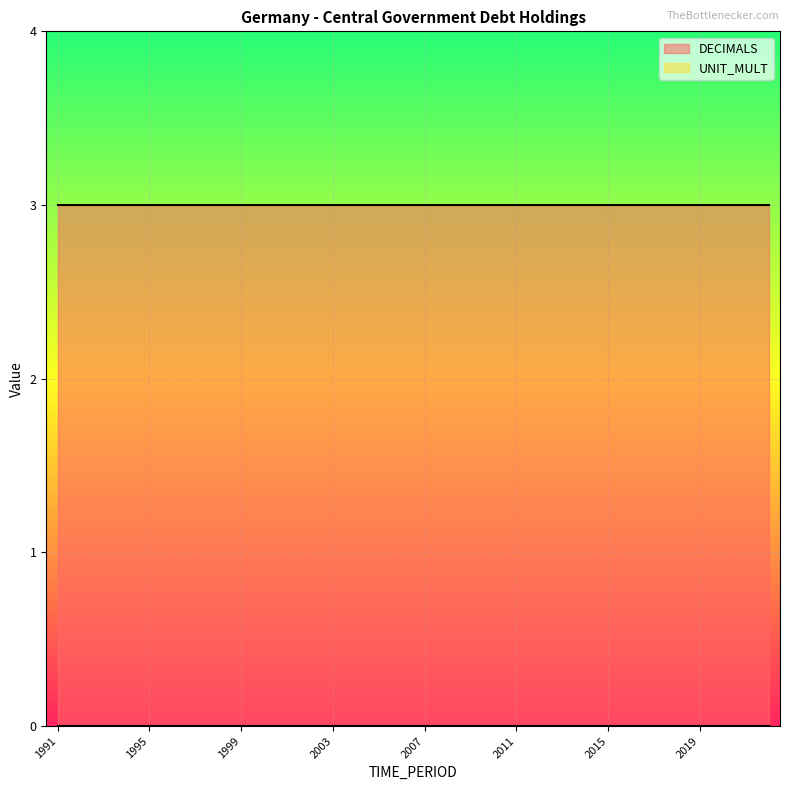

At how many categories does at least one series exceed 2?

32